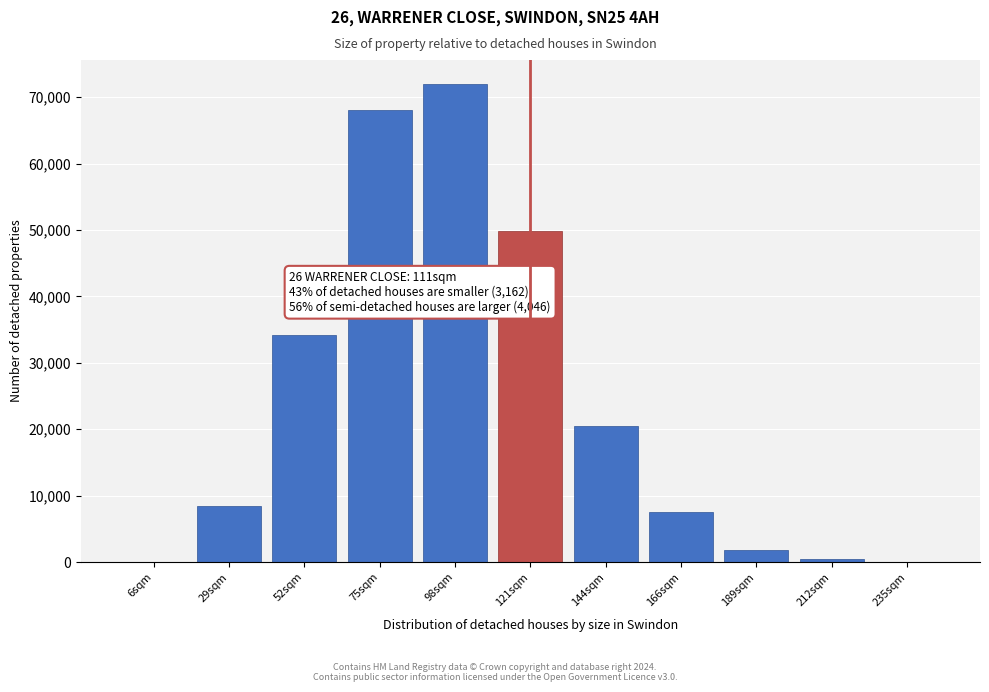

Is it true that the value at 75sqm is 37720?

False